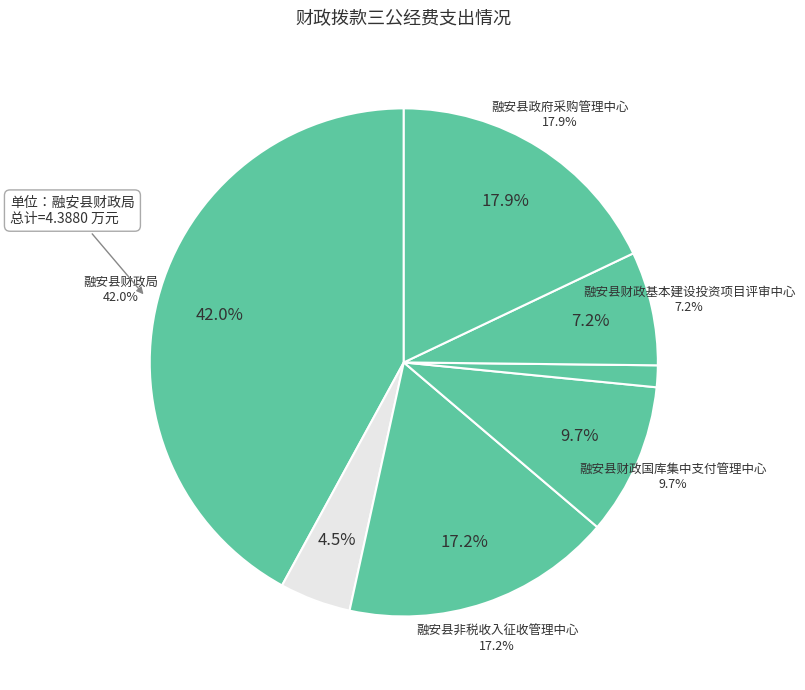

To the nearest percent, what is the combined percentage of 融安县国有资产管理所 and 融安县财政局?

47%